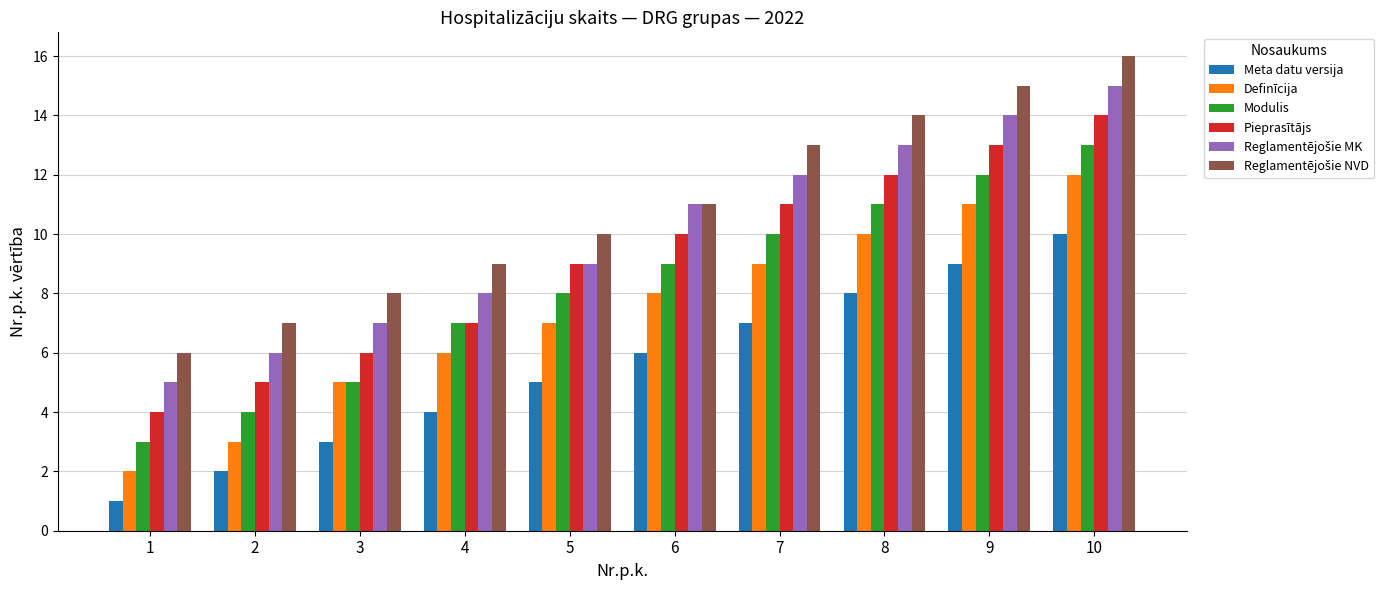

What is the minimum value shown in the chart?

1